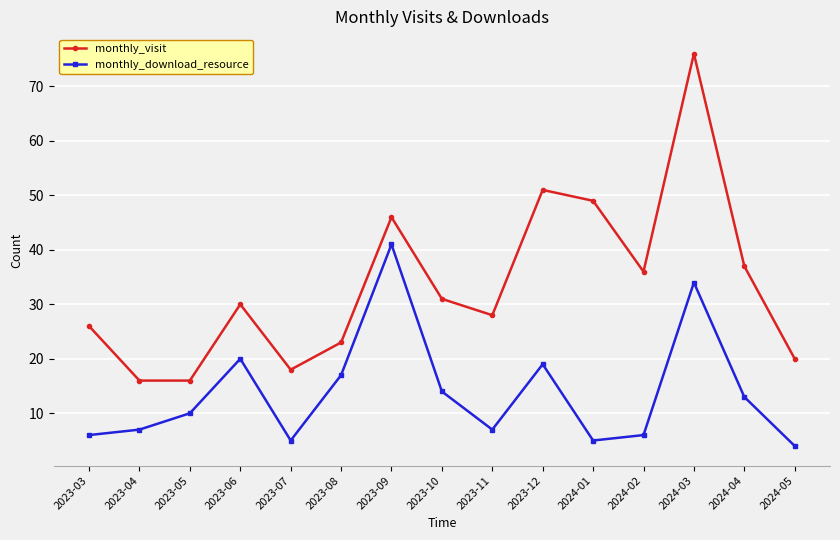

How many data points in monthly_download_resource are less than 10?

7